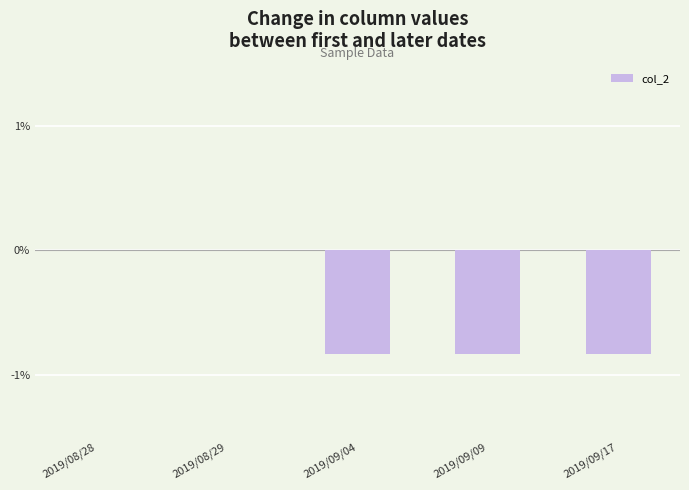

Between 2019/08/29 and 2019/09/17, which is larger?

2019/08/29